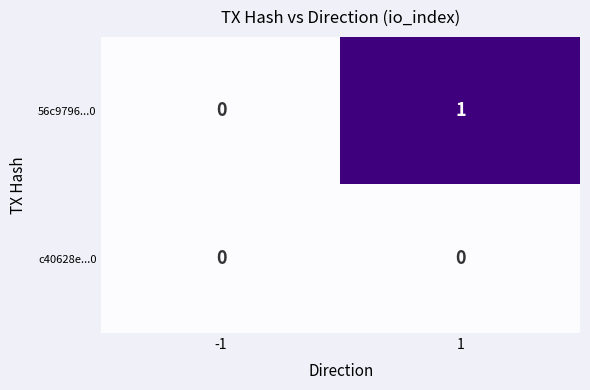

At which category does the chart reach its peak across all series?

1